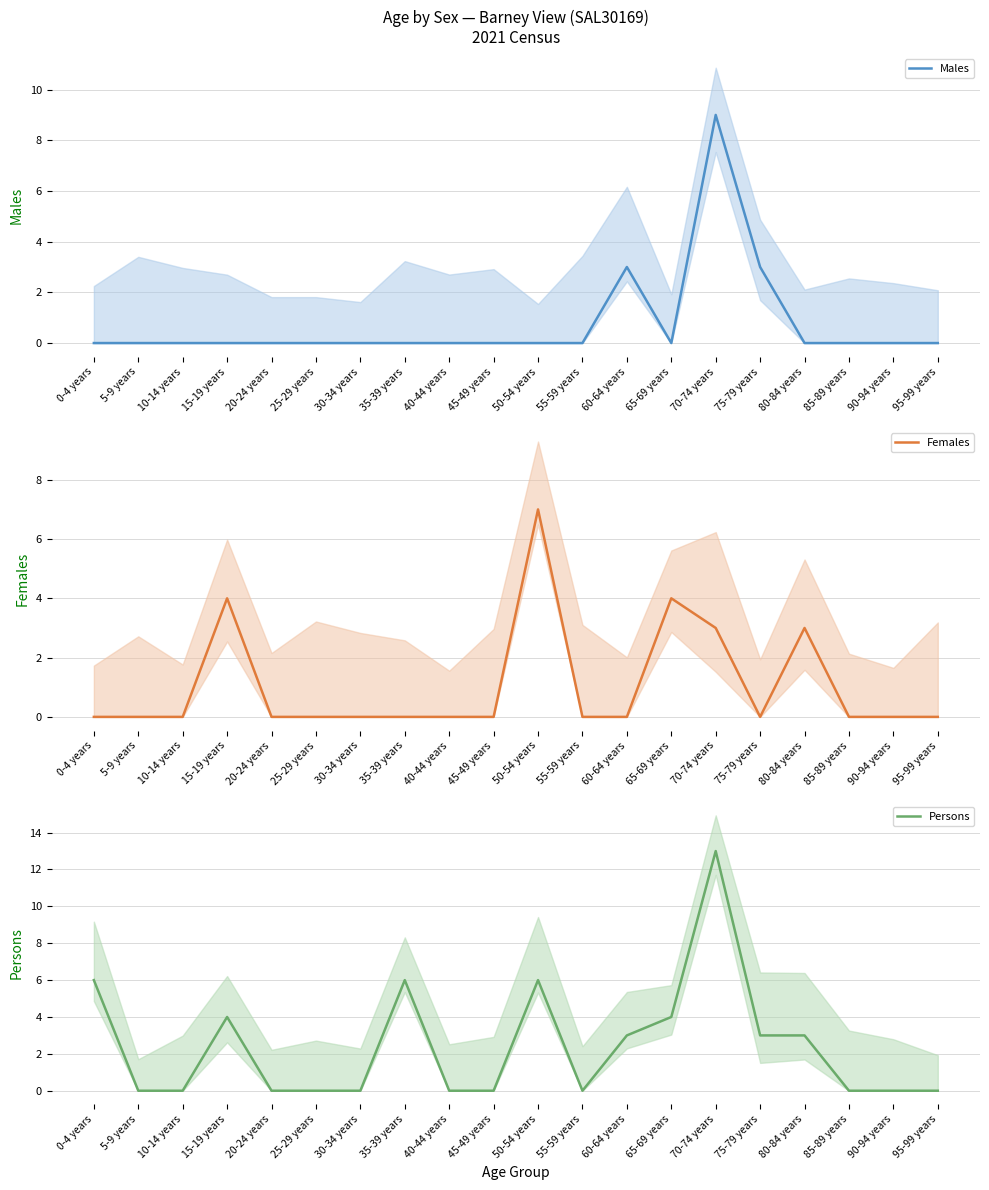

What is the average value of the Males series?

1